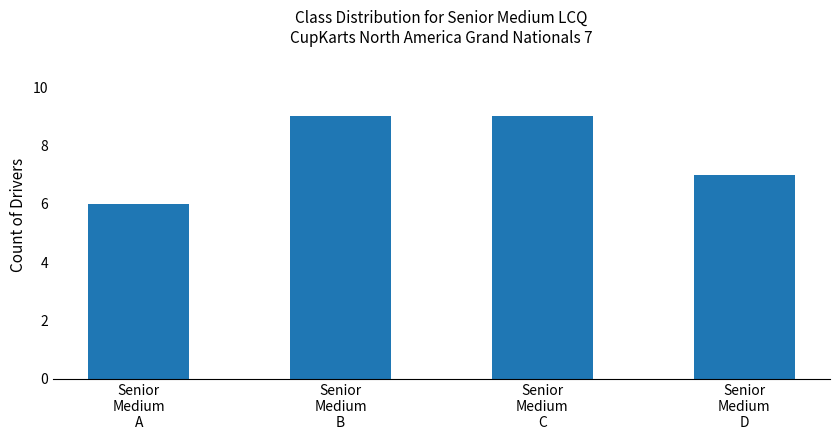

What is the value of the 2nd bar from the left?

9